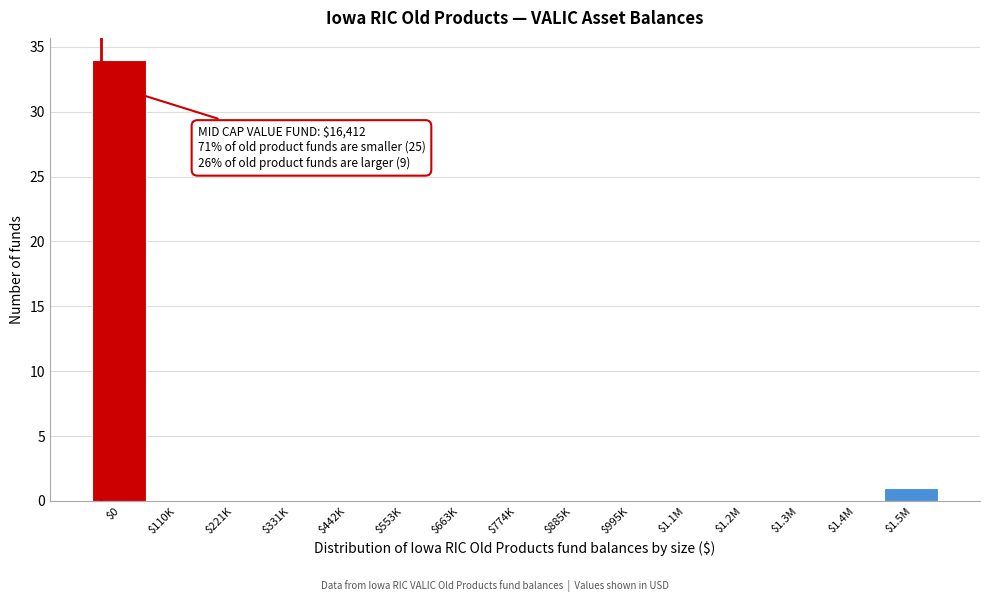

True or false: the data shows 18 at $442K.

False